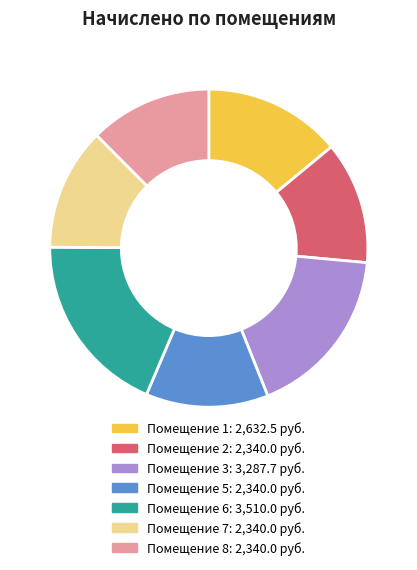

Is there a majority slice in this chart?

No